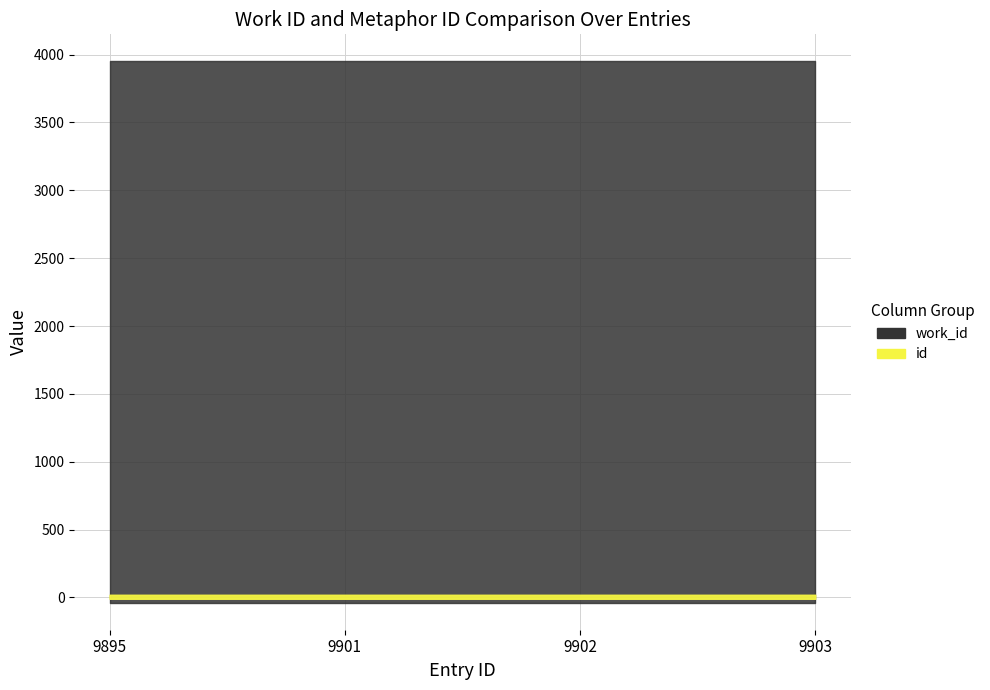

Does the chart display data point markers on the line(s)?

No